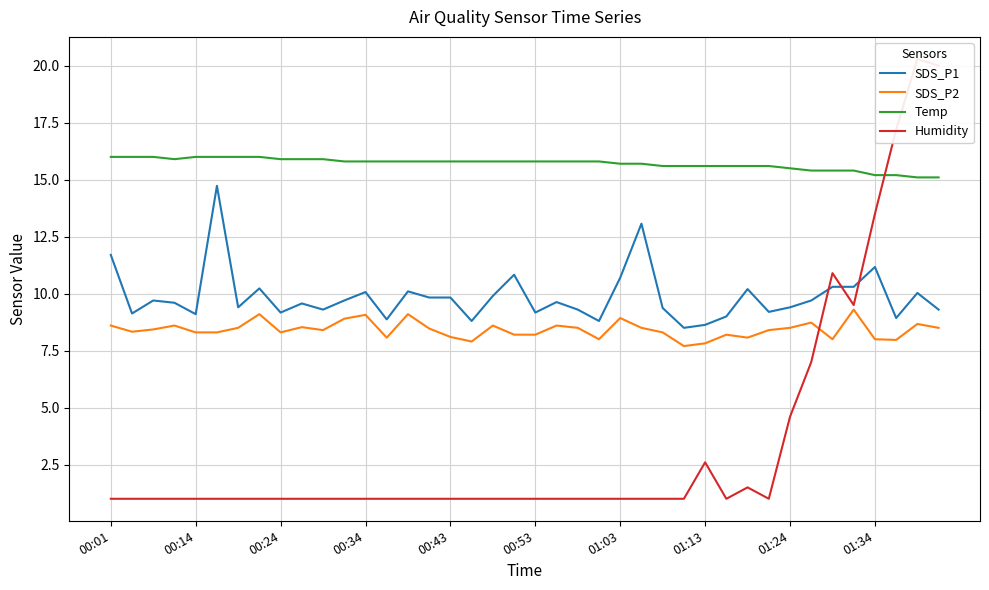

The value of SDS_P2 at 01:34 is 1.8. True or false?

False